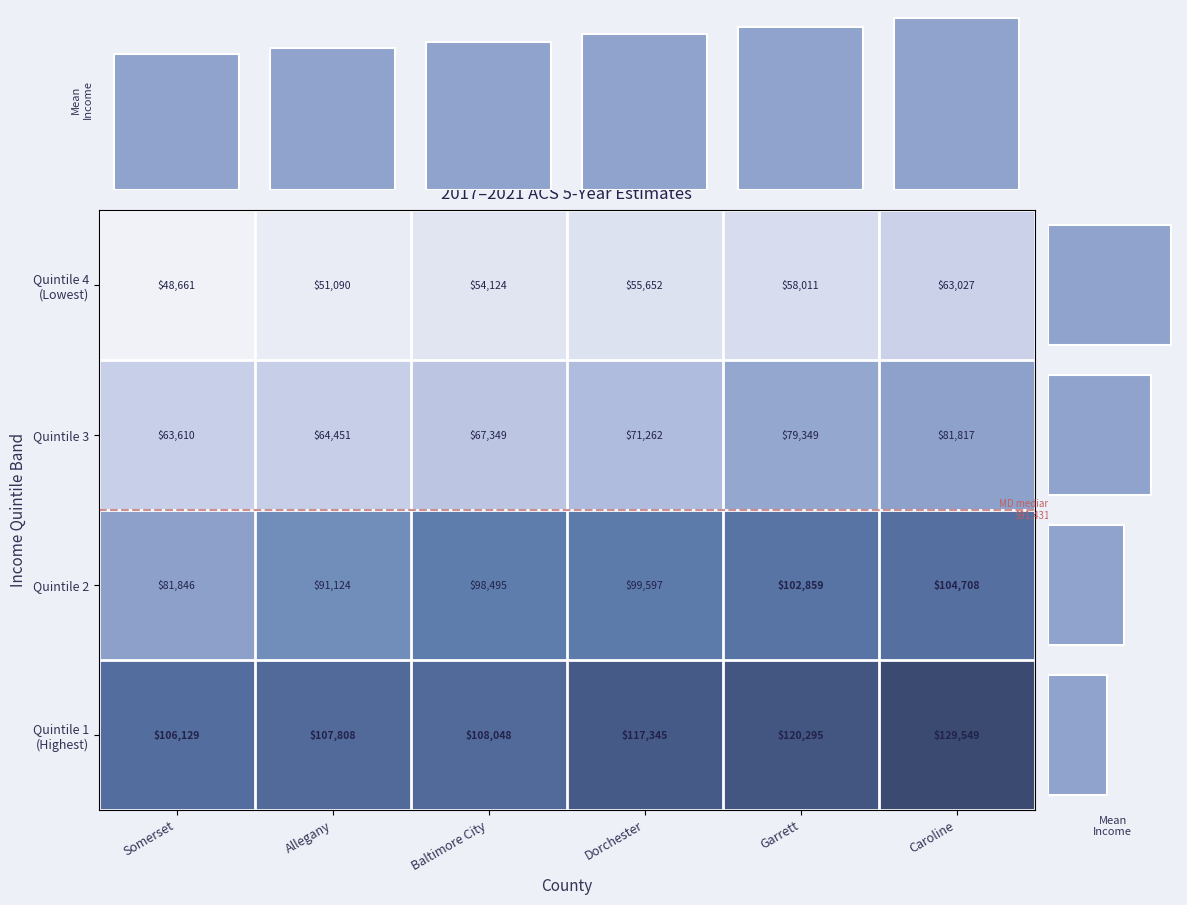

What is the difference between the maximum and minimum values in the Quintile 2 series?

22862